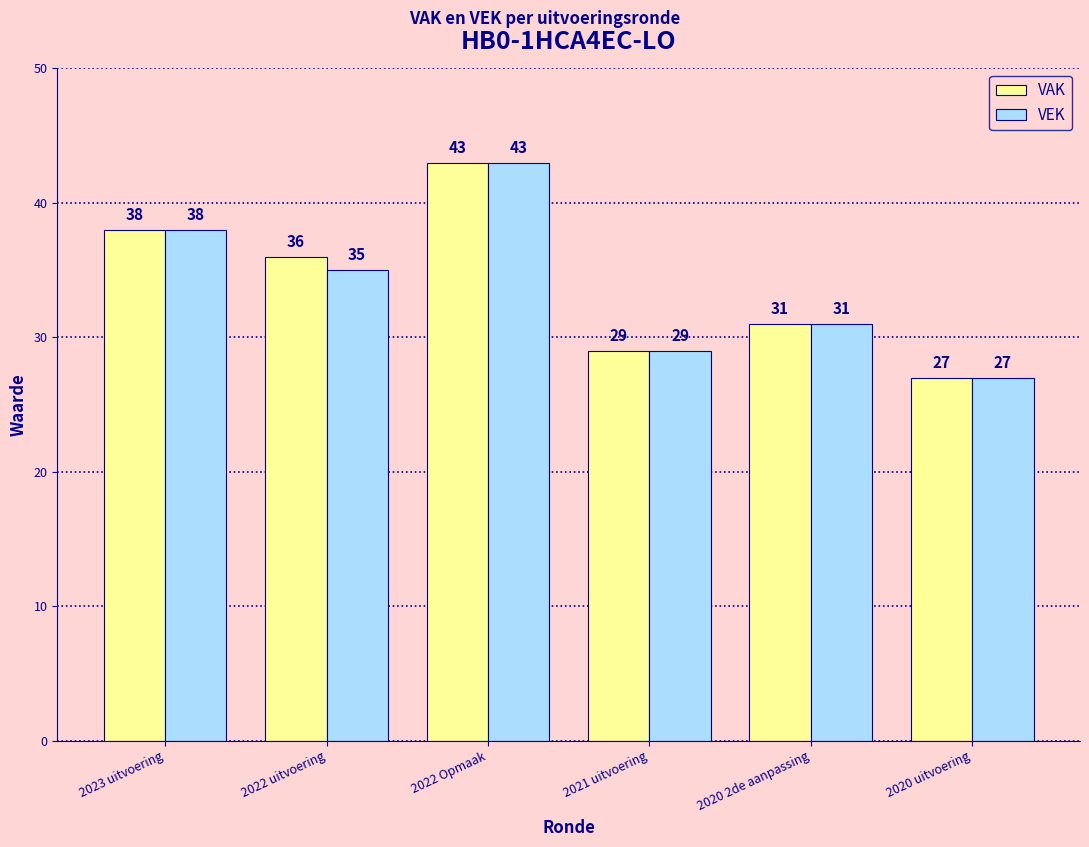

How many bars are there in each group?

2